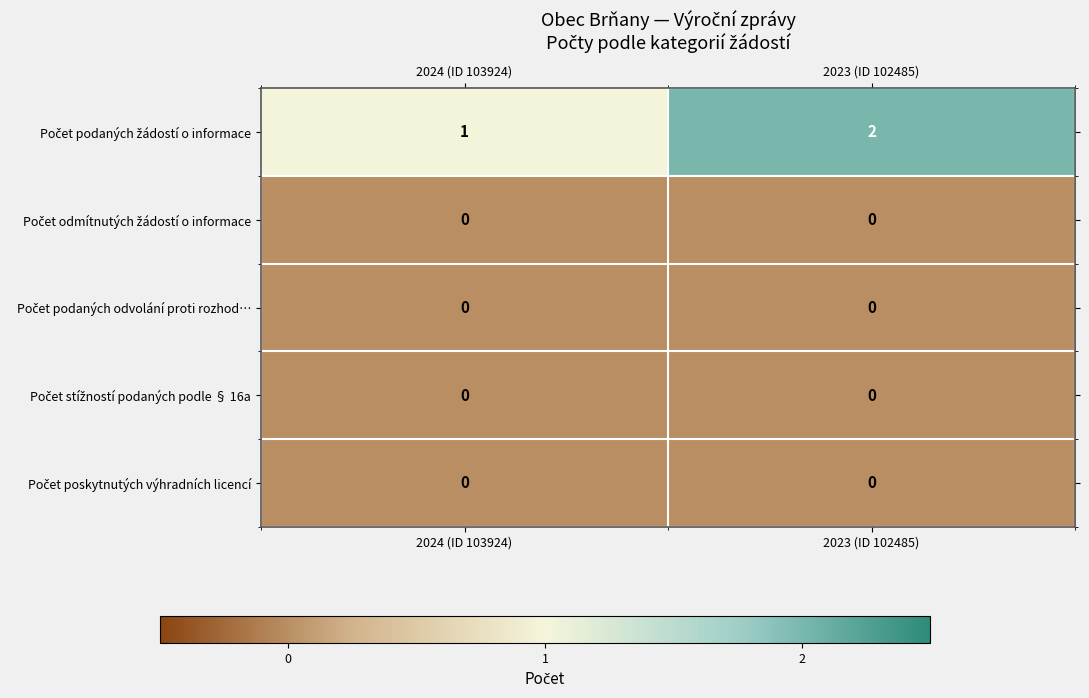

At which category is the sum across all series the highest?

2023 (ID 102485)